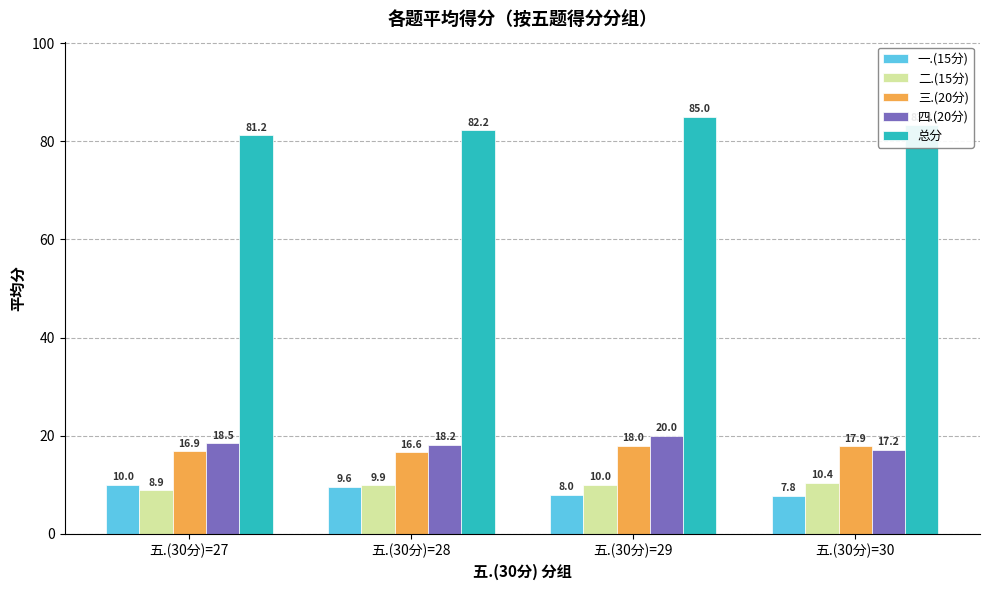

What is the spread (max minus min) of values at 五.(30分)=28?

72.6